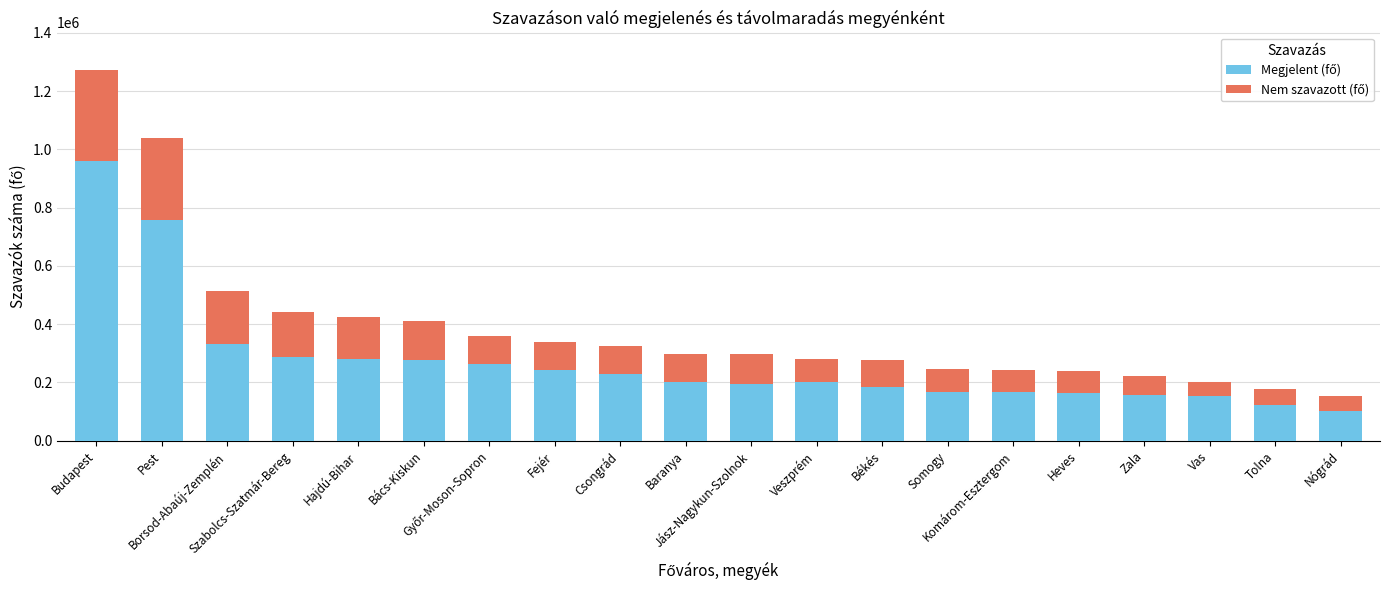

What is the label of the 3rd bar from the left?

Borsod-Abaúj-Zemplén